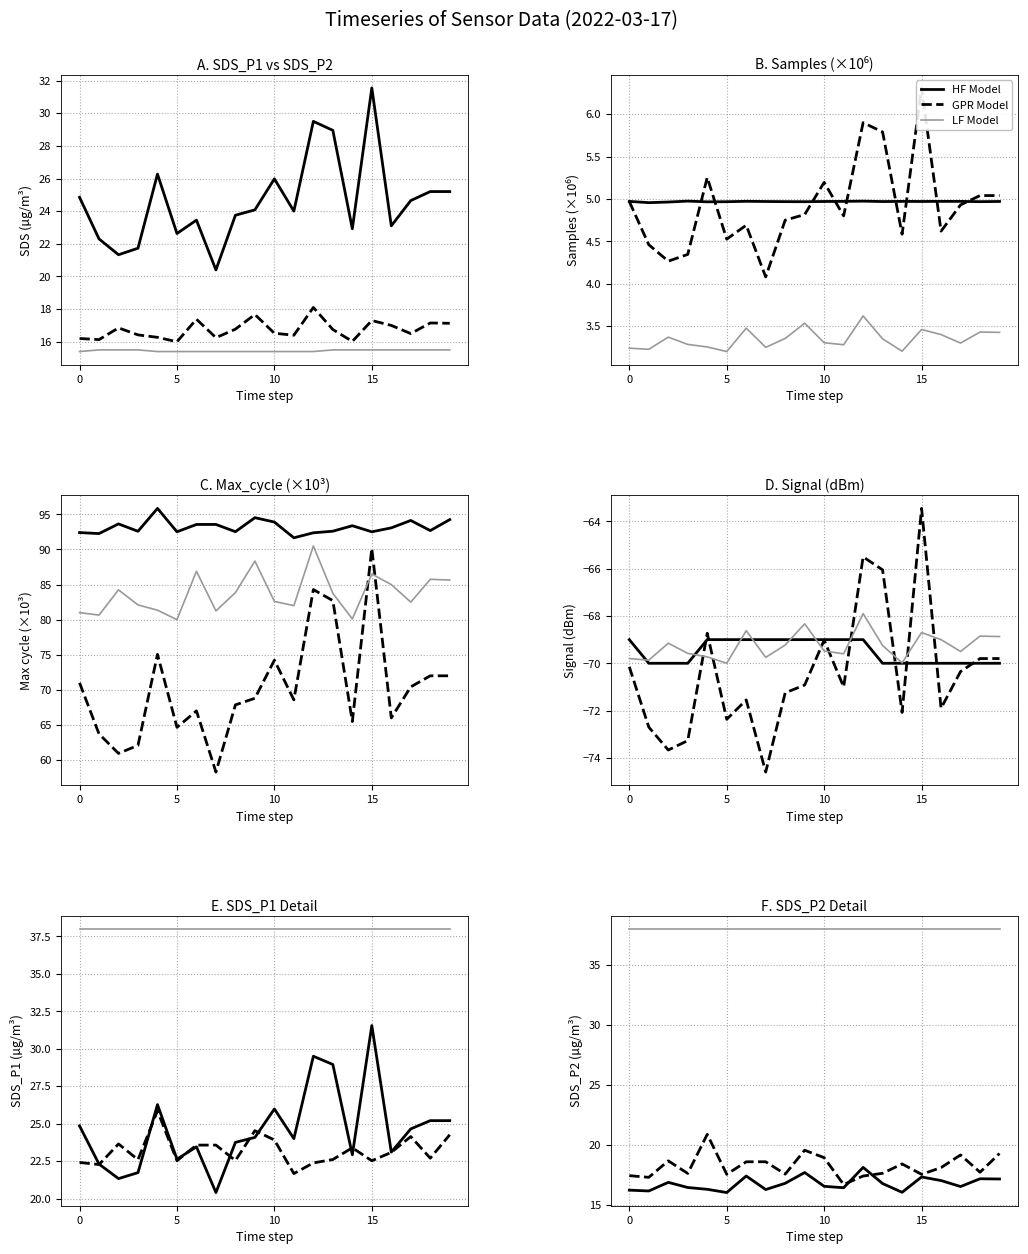

True or false: Signal has more than 2 interior local peaks.

False